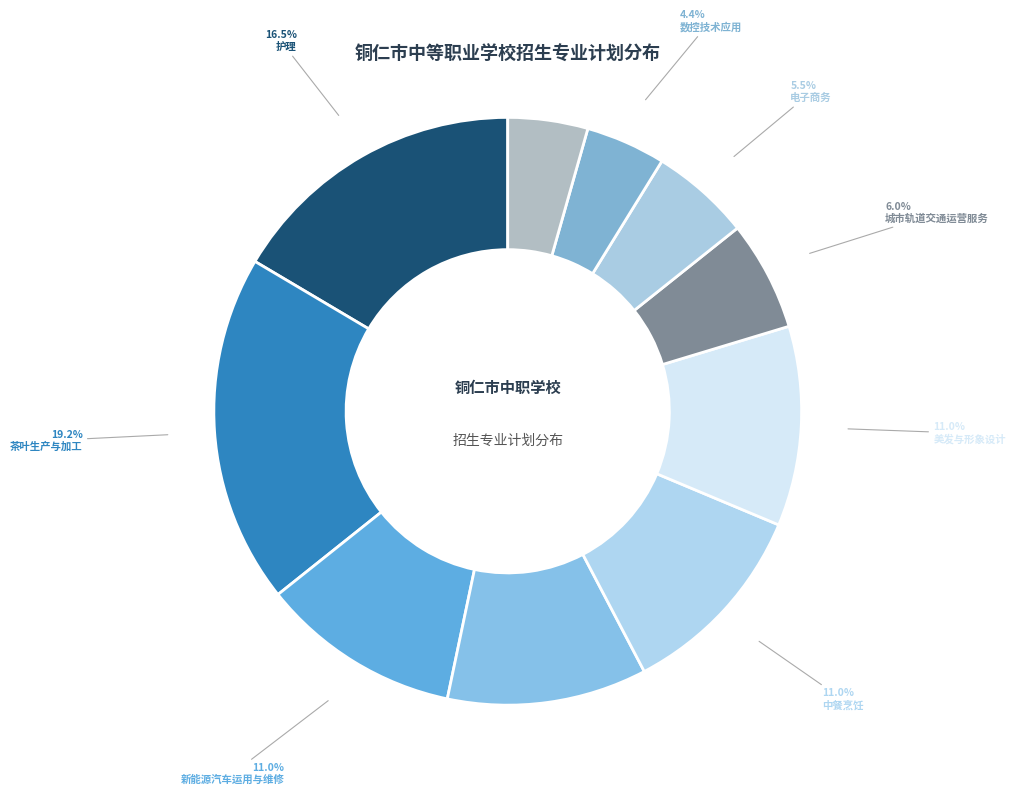

How many slices are in this pie chart?

10